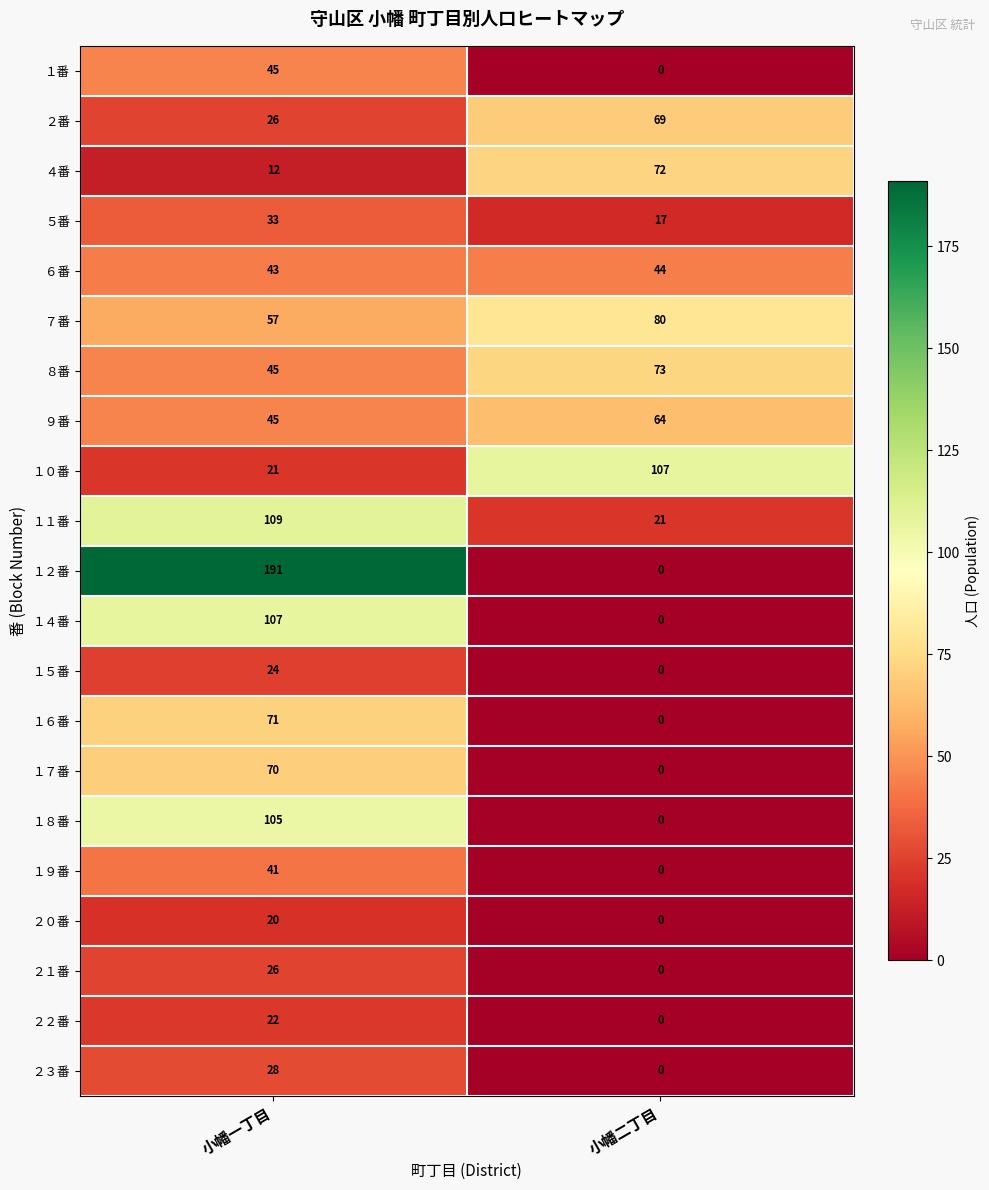

Is it true that ５番 equals 7 at 小幡二丁目?

False